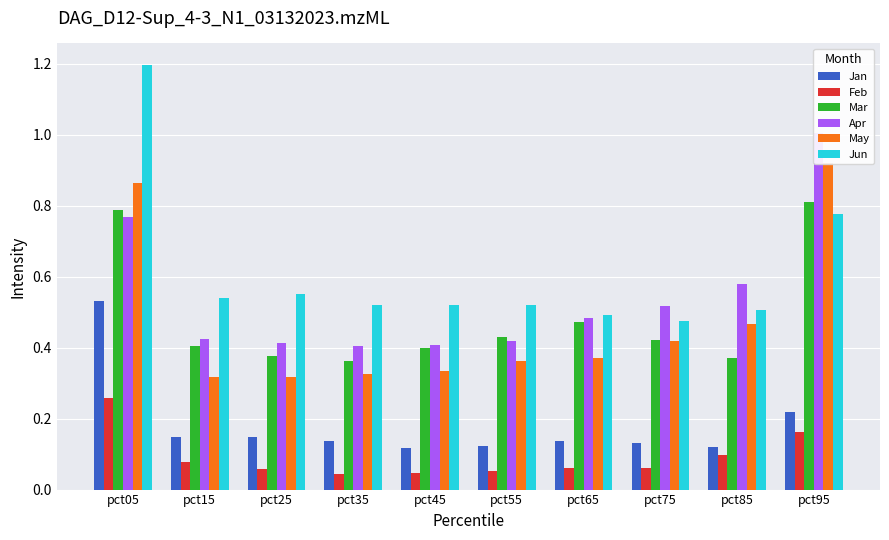

What is the total value across all series at pct85?

2.1